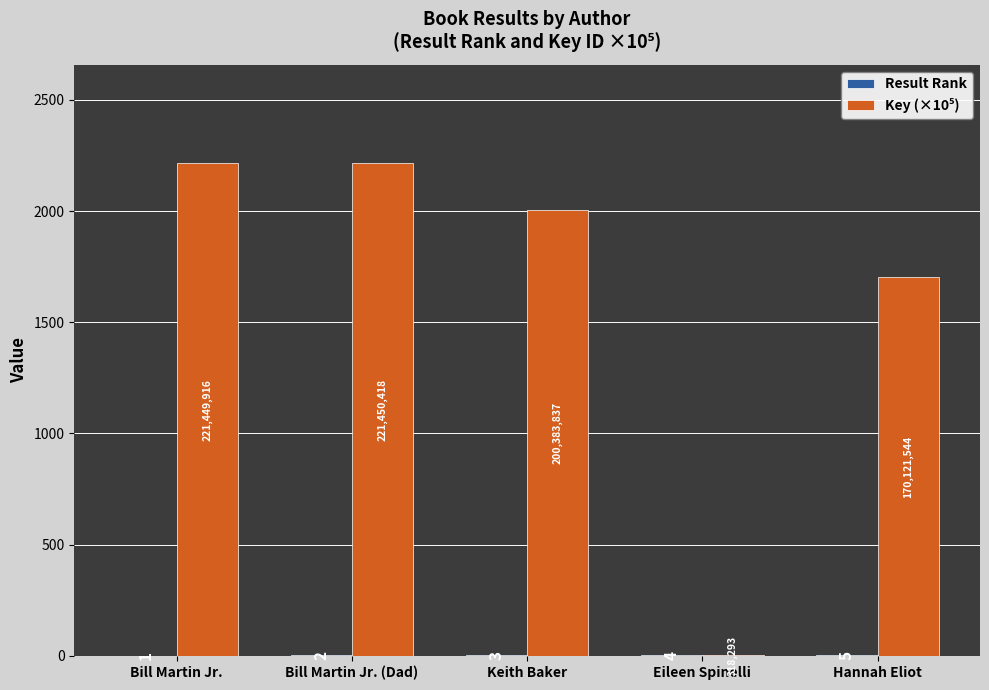

What is the maximum value shown in the chart?

2214.5